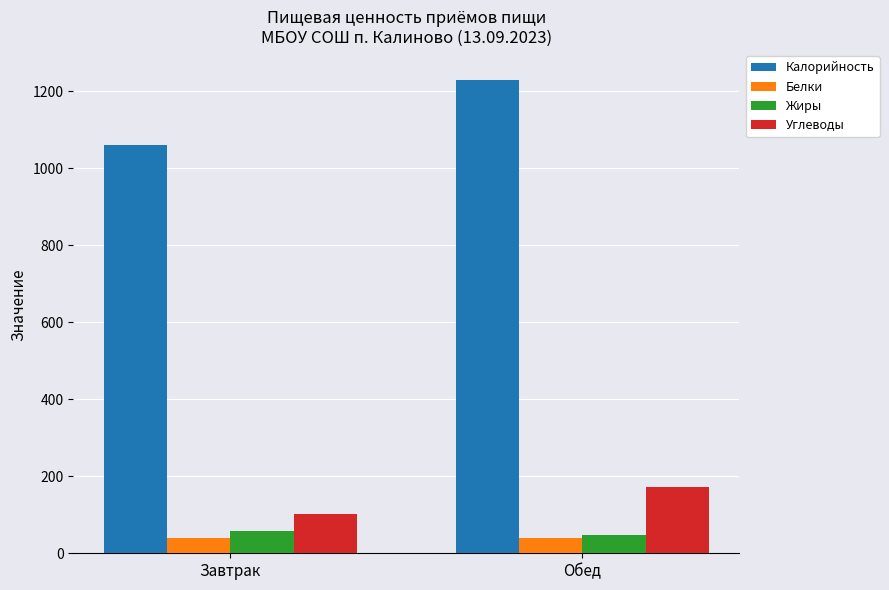

What are all the series names shown in the legend?

Калорийность, Белки, Жиры, Углеводы